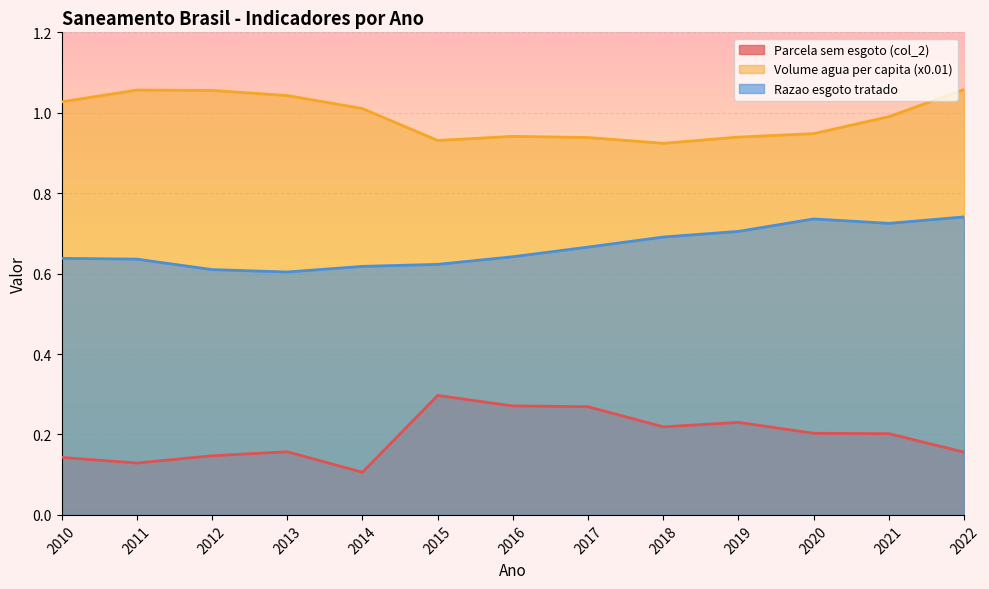

What is the sum of all Volume agua per capita (x0.01) values?

12.9